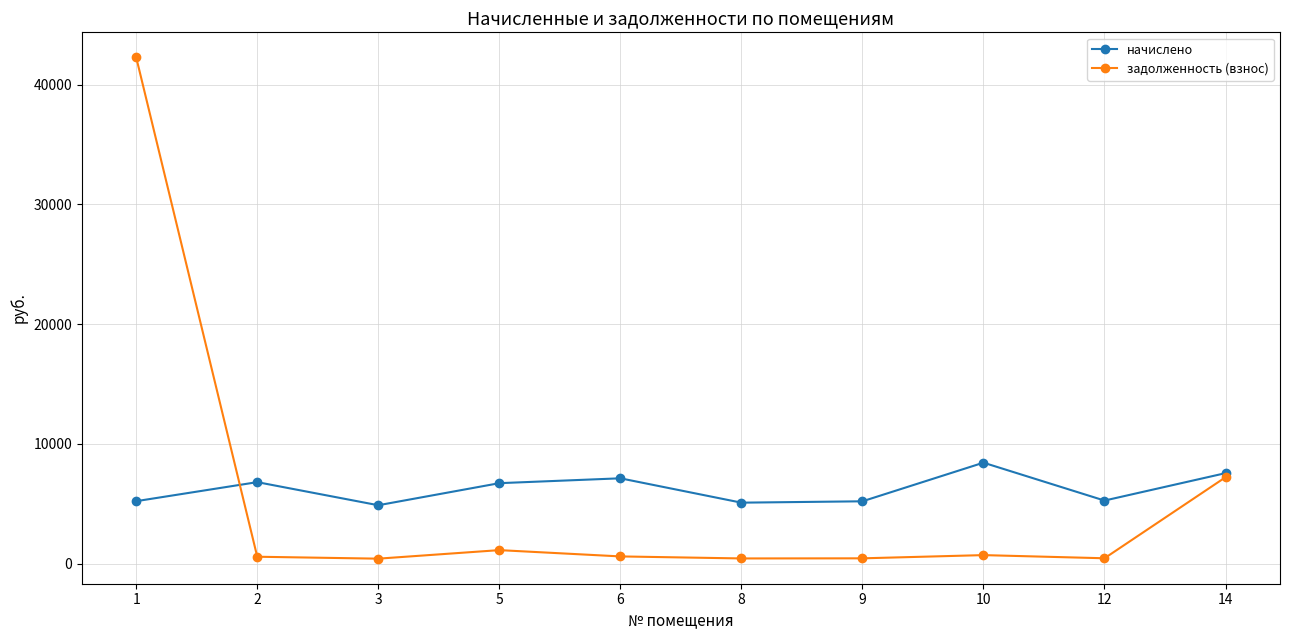

In начислено, how many points are higher than both neighbors (excluding endpoints)?

3